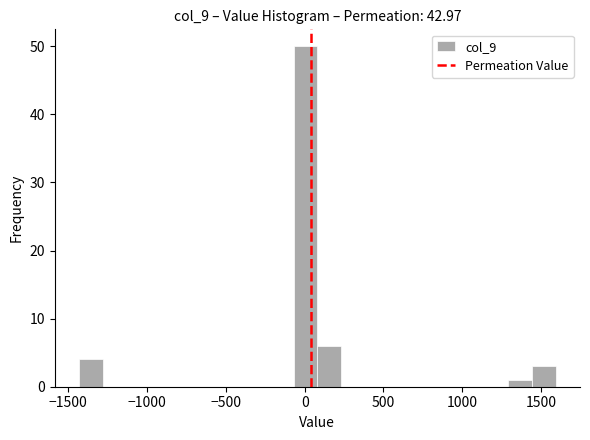

Read against the x-axis, roughly where is the centre of the tallest bar?

0